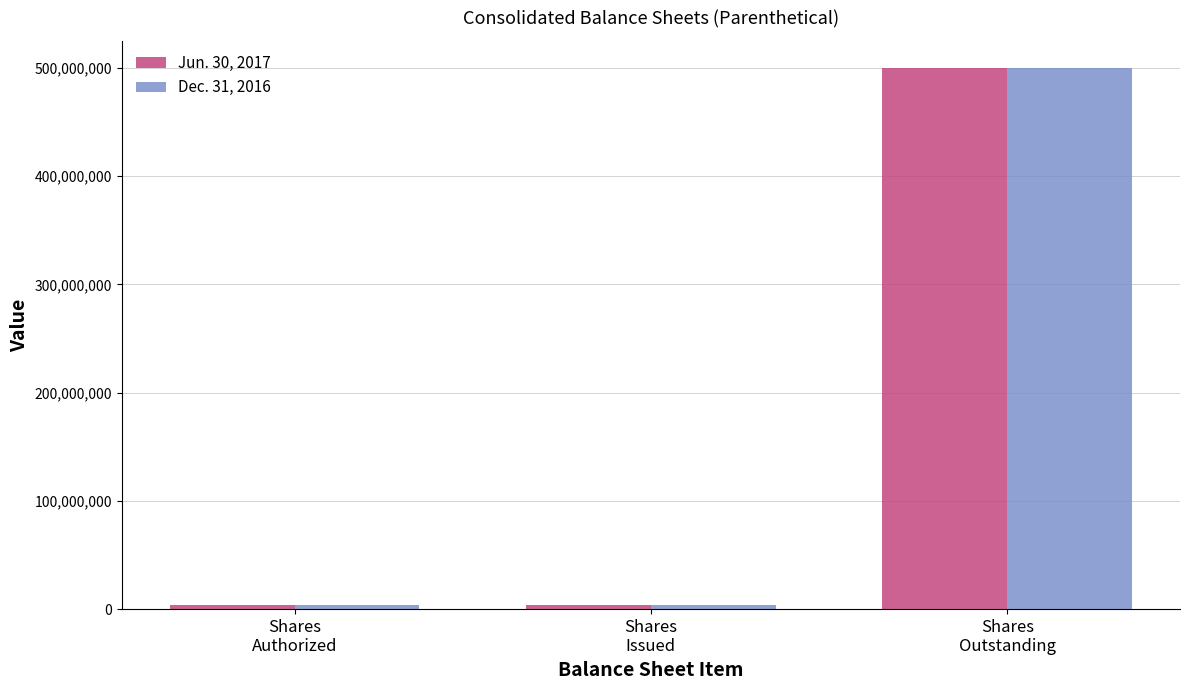

What is the value of the Jun. 30, 2017 bar at the 1st from the left?

3697000